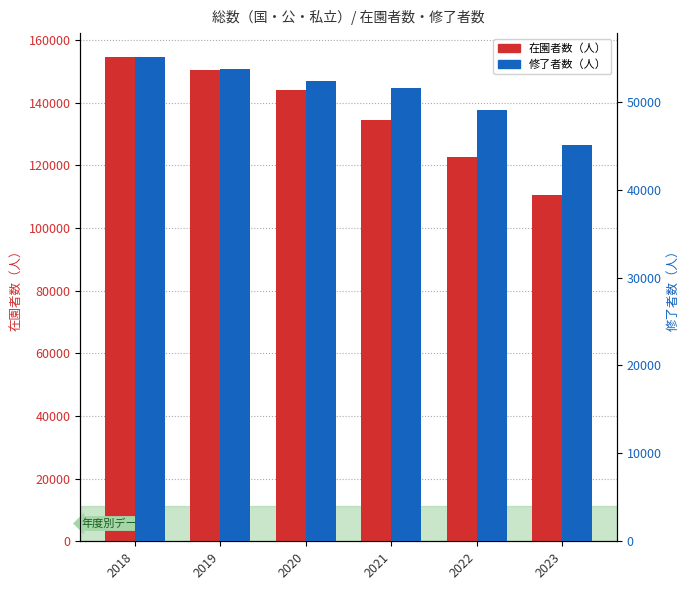

The value of 在園者数（人） at 2023 is 110422. True or false?

True